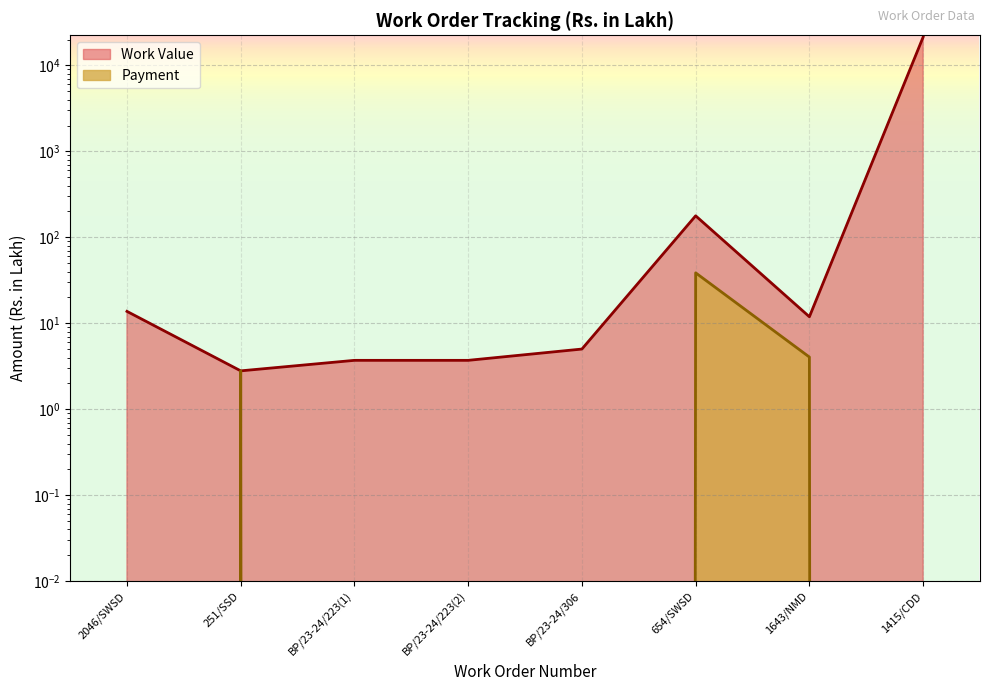

At which label does Work Value reach its peak?

1415/CDD